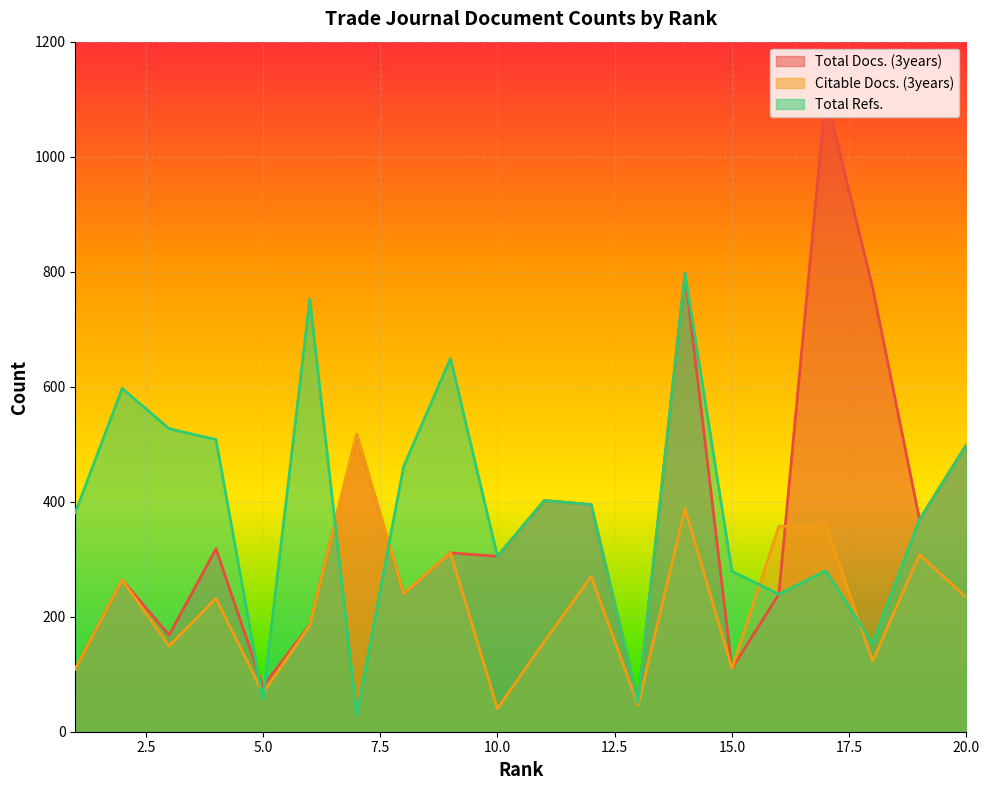

What is the difference between the second highest and second lowest values in the Total Refs. series?

701